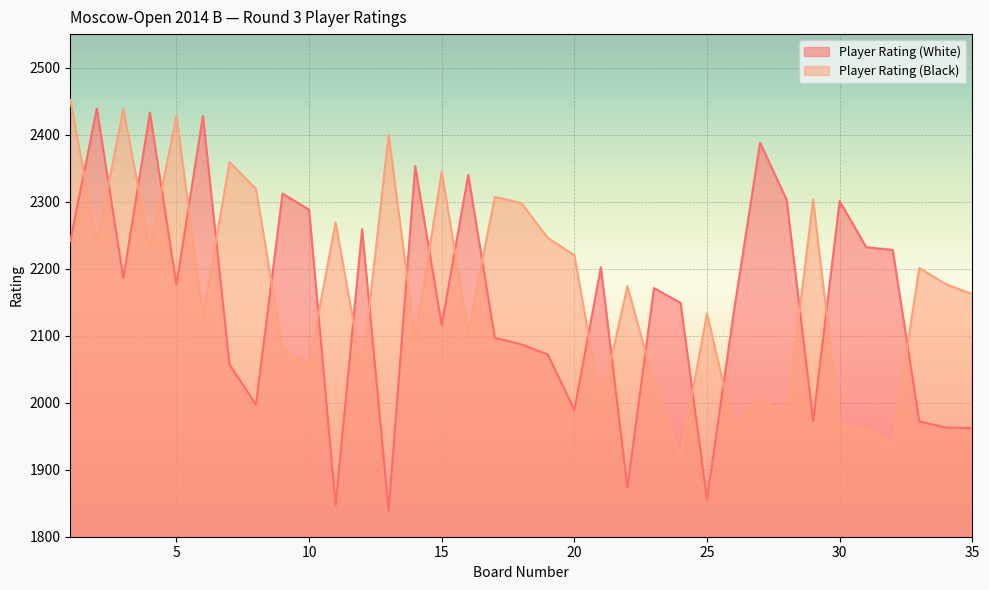

Reading right to left, list all the values displayed in this chart.

Player Rating (White): 1962	1963	1972	2228	2232	2301	1973	2303	2388	2133	1856	2149	2171	1873	2202	1989	2072	2087	2097	2340	2116	2353	1839	2259	1847	2288	2312	1997	2057	2428	2176	2433	2186	2439	2241
Player Rating (Black): 2162	2177	2201	1940	1961	1968	2303	1980	2007	1963	2133	1919	2030	2174	1997	2220	2246	2298	2307	2105	2345	2095	2400	2047	2269	2057	2080	2319	2359	2129	2428	2230	2438	2238	2452